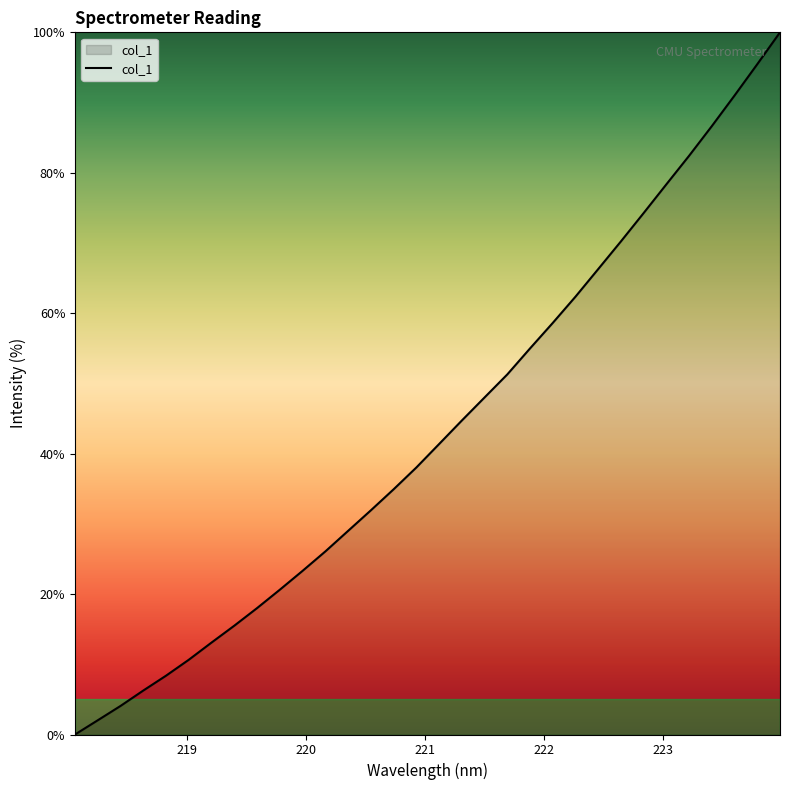

What is the greatest value displayed?

100.0